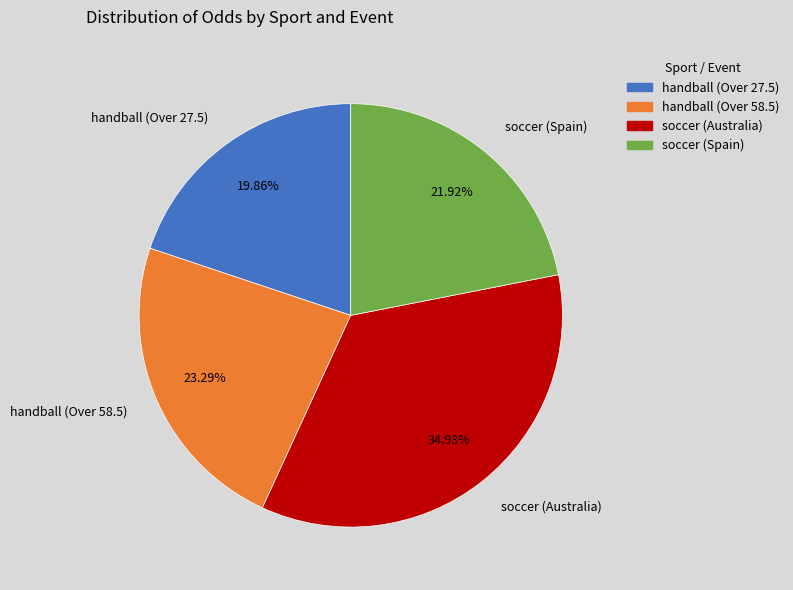

The handball (Over 27.5) slice represents 32% of the pie. True or false?

False